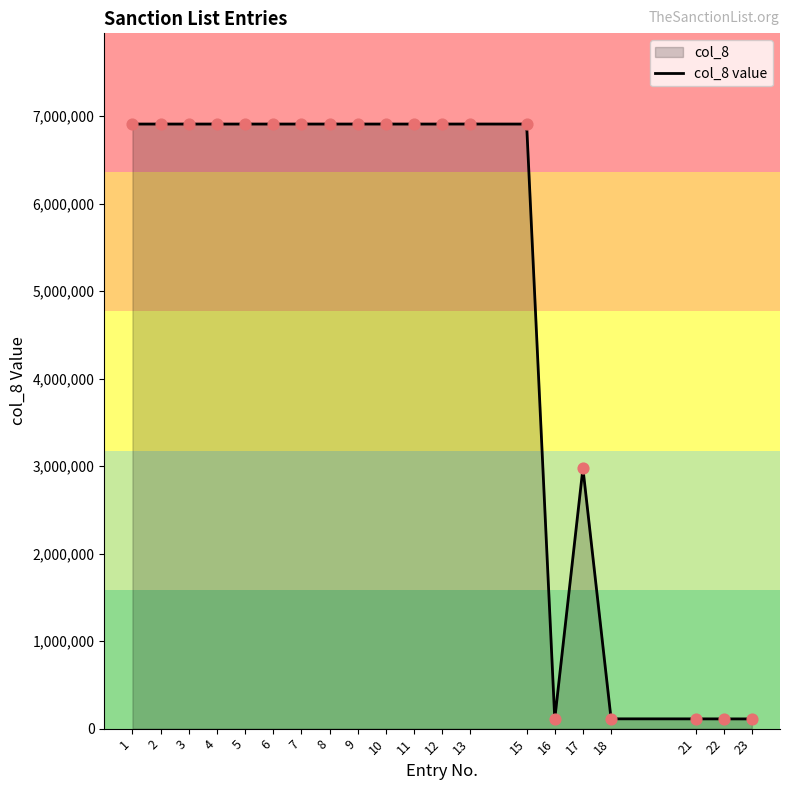

Approximately how many times larger is the value at 4 compared to 6?

1.0